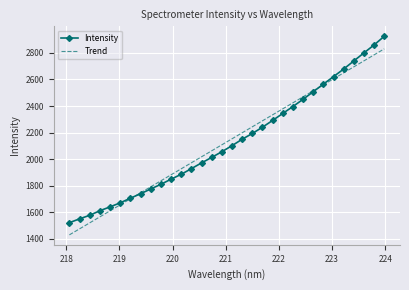

What is the highest value of the Trend series?

2830.2